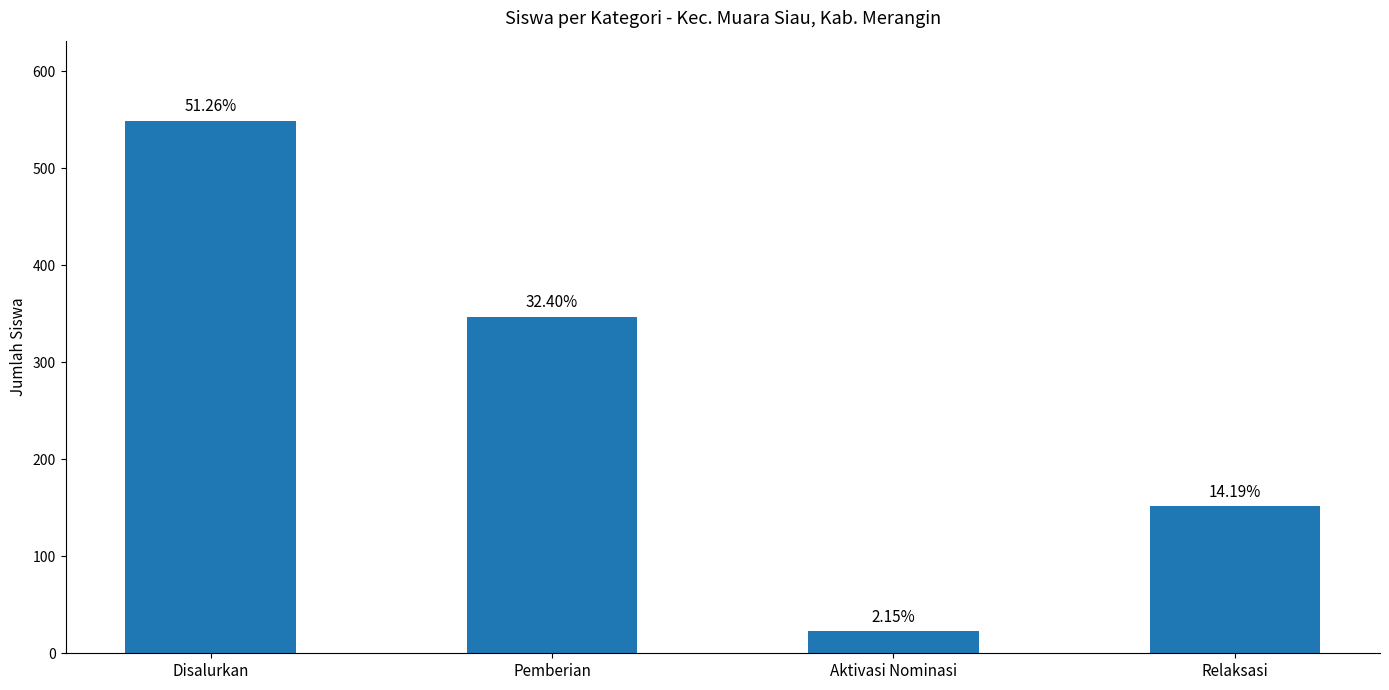

True or false: the data shows 12 at Aktivasi Nominasi.

False